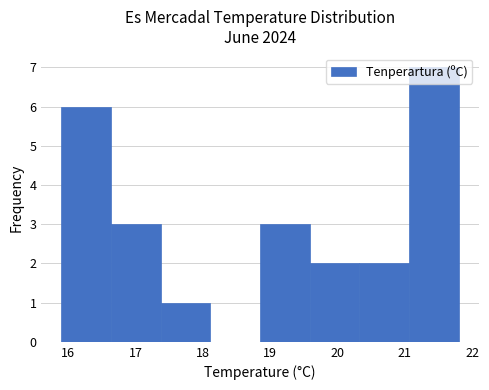

What is the height of the bar covering 17.4 to 18.1 on the x-axis? Neither the bar edges nor the heights are printed on the chart, so give them approximately, as read against the axes.

1